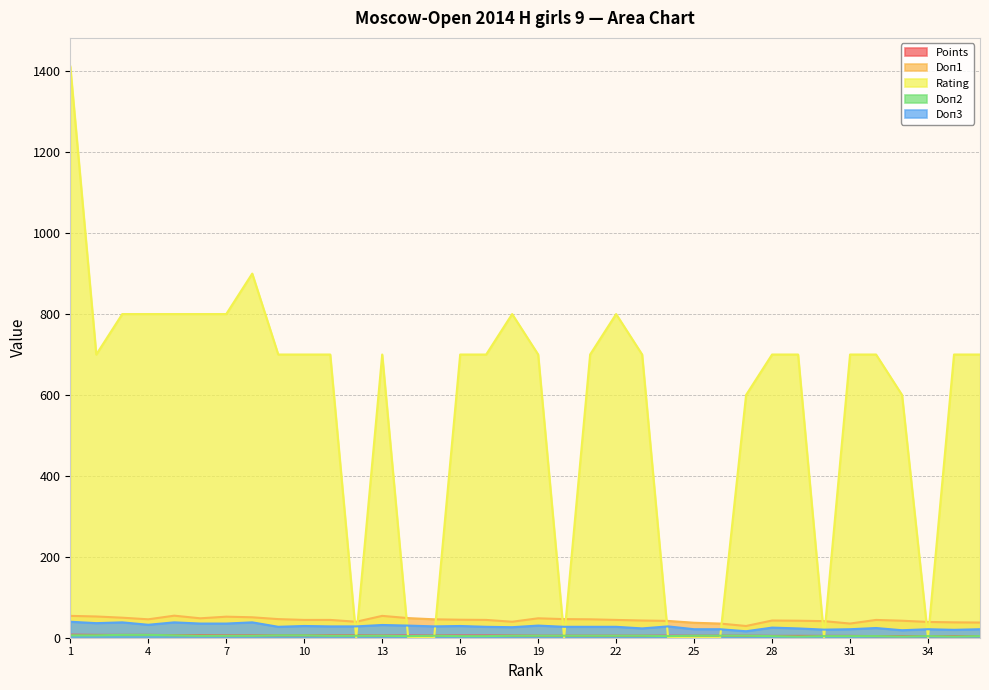

Count the Doп2 values in the range 4 to 5.

26